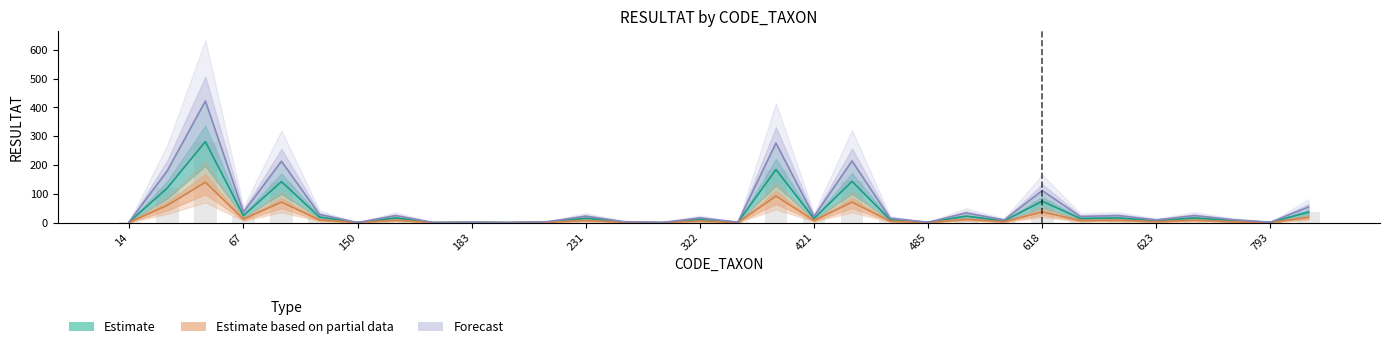

Are the bars horizontal?

No